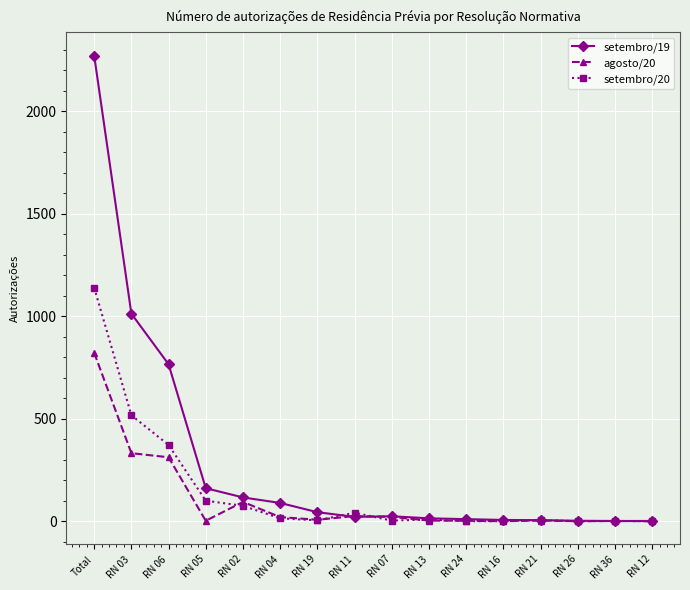

The value of setembro/20 at RN 16 is 0. True or false?

True